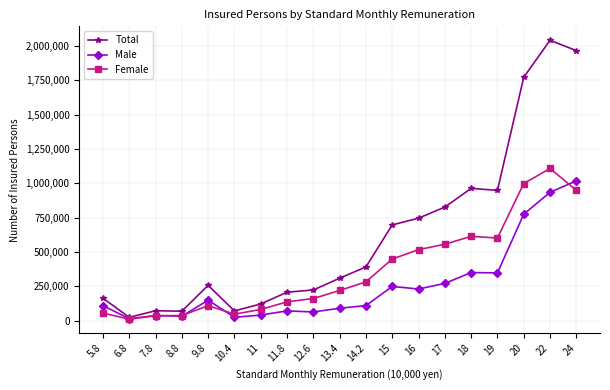

True or false: Male has more than 2 interior local peaks.

True